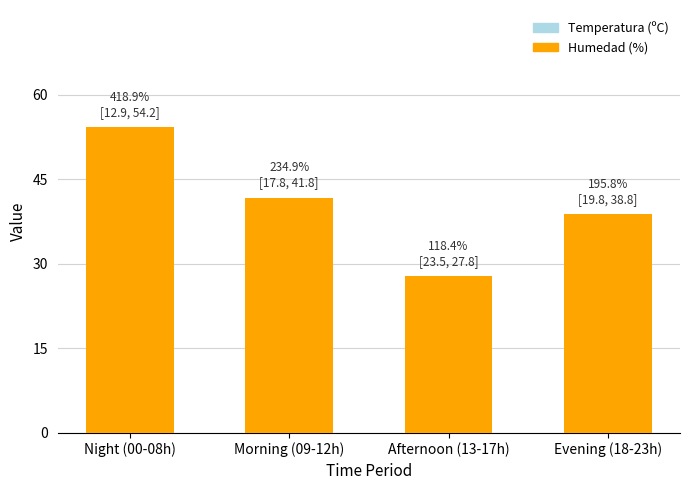

Where is Humedad (%) nearest to the value 41?

Morning (09-12h)